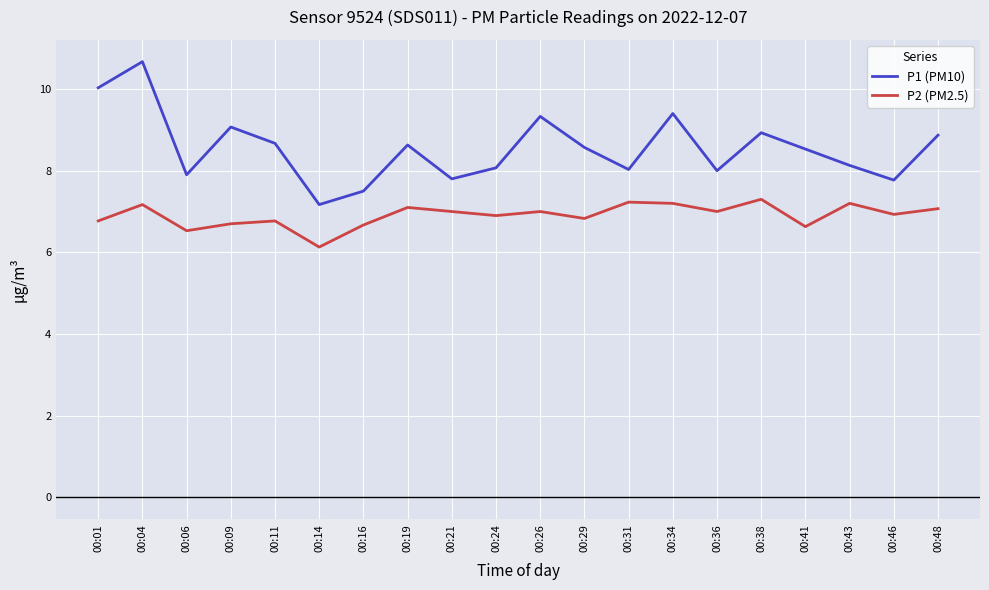

Read the P2 (PM2.5) value at 00:19.

7.1